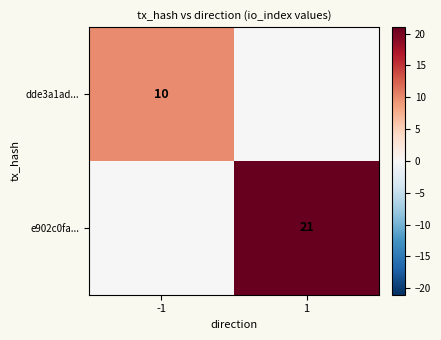

Is it true that dde3a1ad... equals 10 at -1?

True